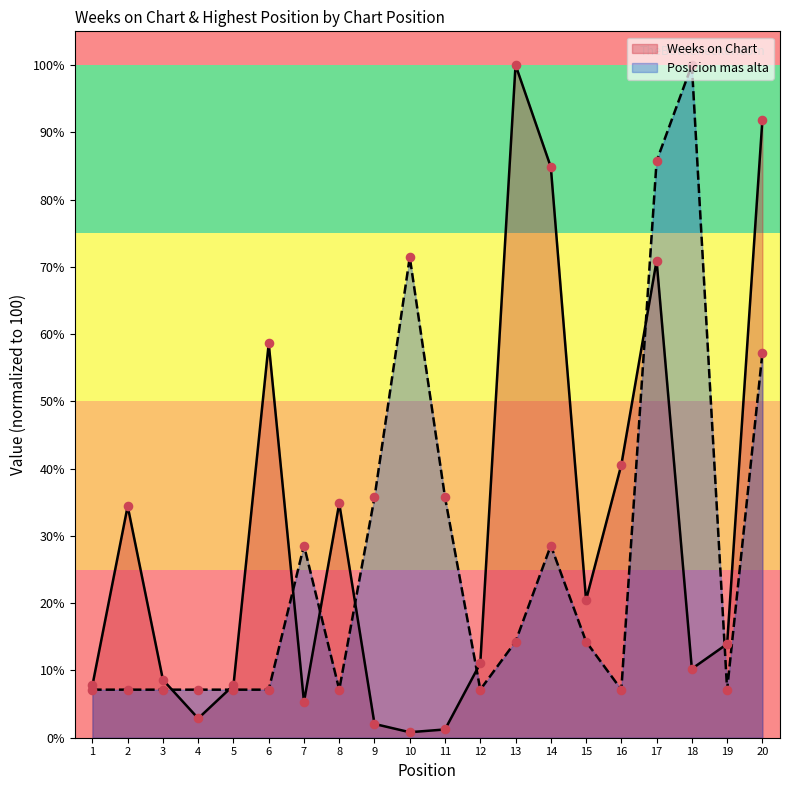

Which series reaches the minimum Y coordinate?

Weeks on Chart